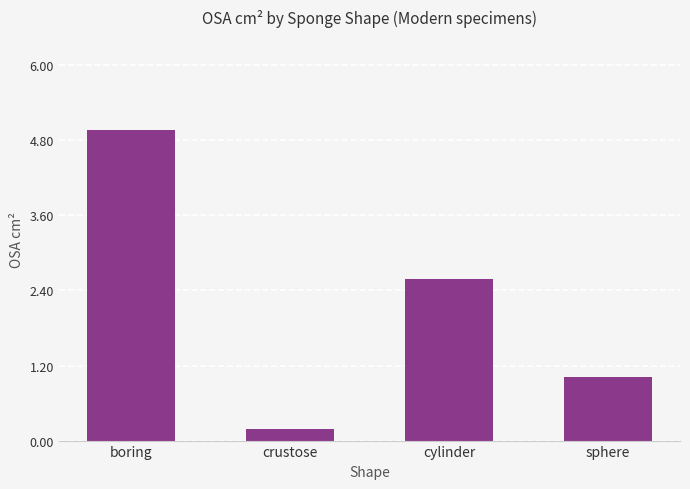

True or false: the data shows 0.2 at crustose.

True